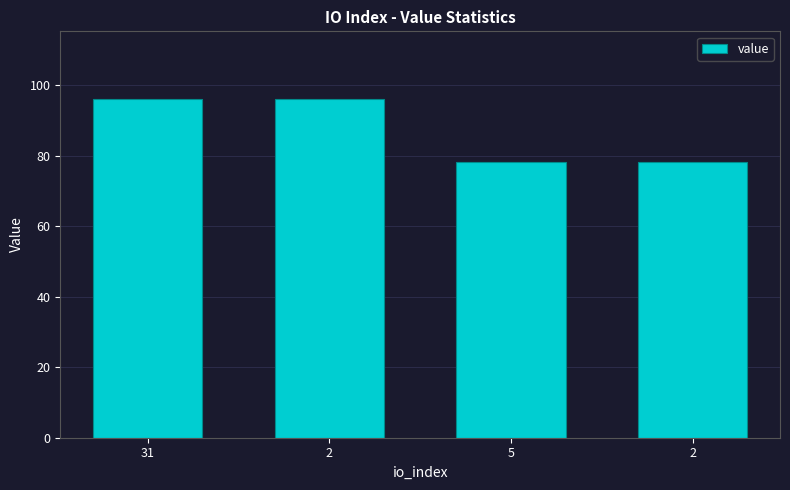

What is the maximum value shown in the chart?

96.0